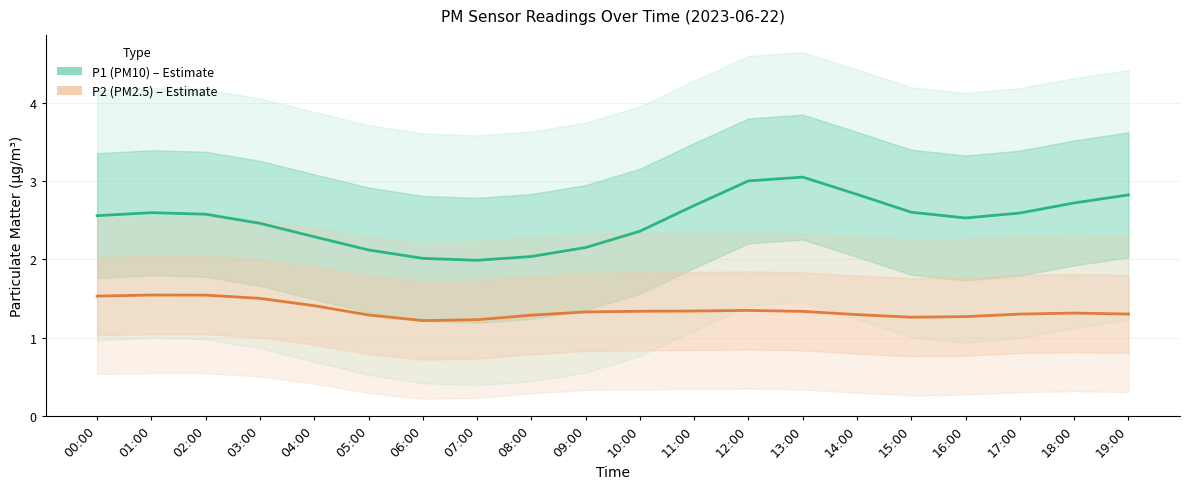

At which label does P1 (PM10) reach its peak?

13:00